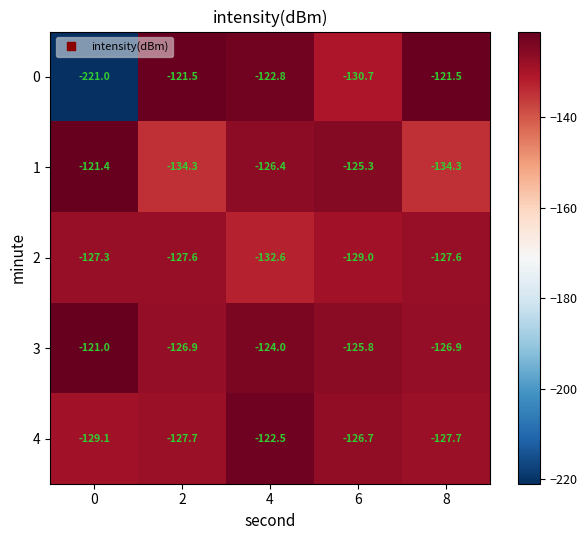

Is it true that 3 equals -80.7 at 4?

False